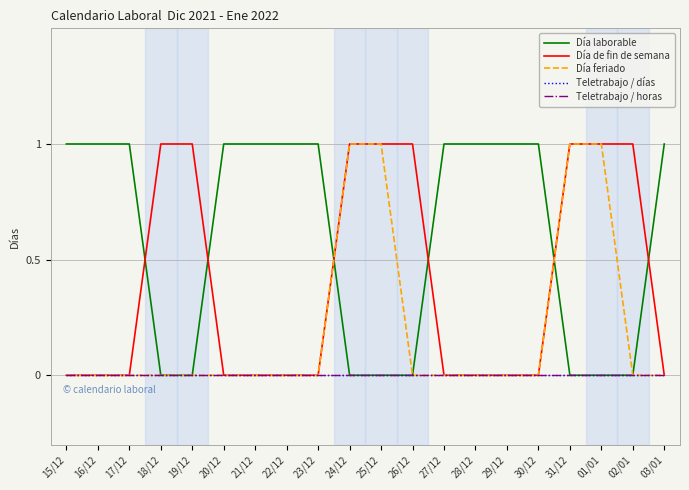

Reading left to right, list all the values displayed in this chart.

Día laborable: 15/12=1	16/12=1	17/12=1	18/12=0	19/12=0	20/12=1	21/12=1	22/12=1	23/12=1	24/12=0	25/12=0	26/12=0	27/12=1	28/12=1	29/12=1	30/12=1	31/12=0	01/01=0	02/01=0	03/01=1
Día de fin de semana: 15/12=0	16/12=0	17/12=0	18/12=1	19/12=1	20/12=0	21/12=0	22/12=0	23/12=0	24/12=1	25/12=1	26/12=1	27/12=0	28/12=0	29/12=0	30/12=0	31/12=1	01/01=1	02/01=1	03/01=0
Día feriado: 15/12=0	16/12=0	17/12=0	18/12=0	19/12=0	20/12=0	21/12=0	22/12=0	23/12=0	24/12=1	25/12=1	26/12=0	27/12=0	28/12=0	29/12=0	30/12=0	31/12=1	01/01=1	02/01=0	03/01=0
Teletrabajo / días: 15/12=0	16/12=0	17/12=0	18/12=0	19/12=0	20/12=0	21/12=0	22/12=0	23/12=0	24/12=0	25/12=0	26/12=0	27/12=0	28/12=0	29/12=0	30/12=0	31/12=0	01/01=0	02/01=0	03/01=0
Teletrabajo / horas: 15/12=0	16/12=0	17/12=0	18/12=0	19/12=0	20/12=0	21/12=0	22/12=0	23/12=0	24/12=0	25/12=0	26/12=0	27/12=0	28/12=0	29/12=0	30/12=0	31/12=0	01/01=0	02/01=0	03/01=0